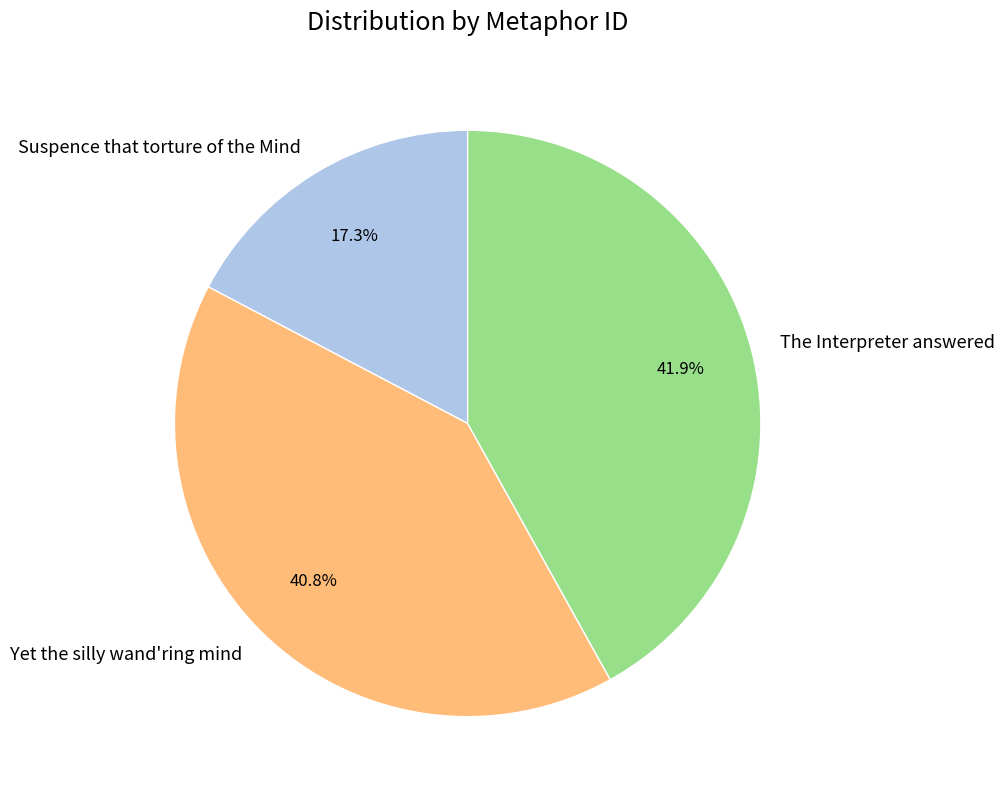

To the nearest percent, what portion does The Interpreter answered represent?

42%